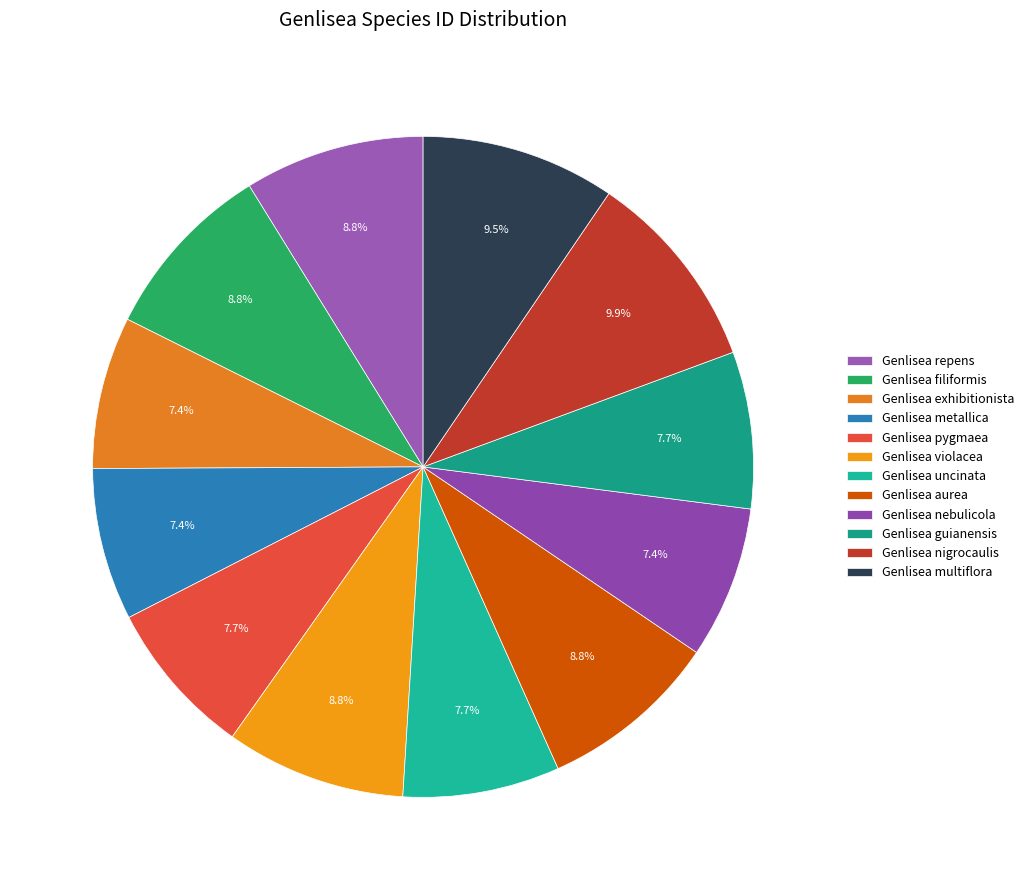

Is there a majority slice in this chart?

No